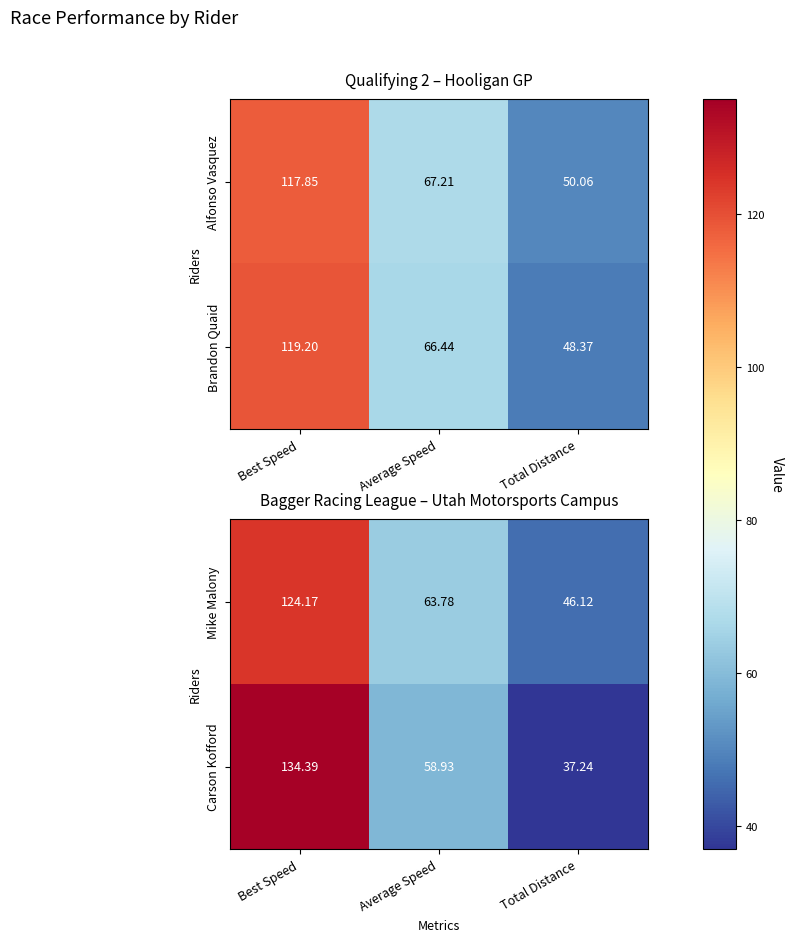

At which label is Mike Malony closest to 85?

Average Speed